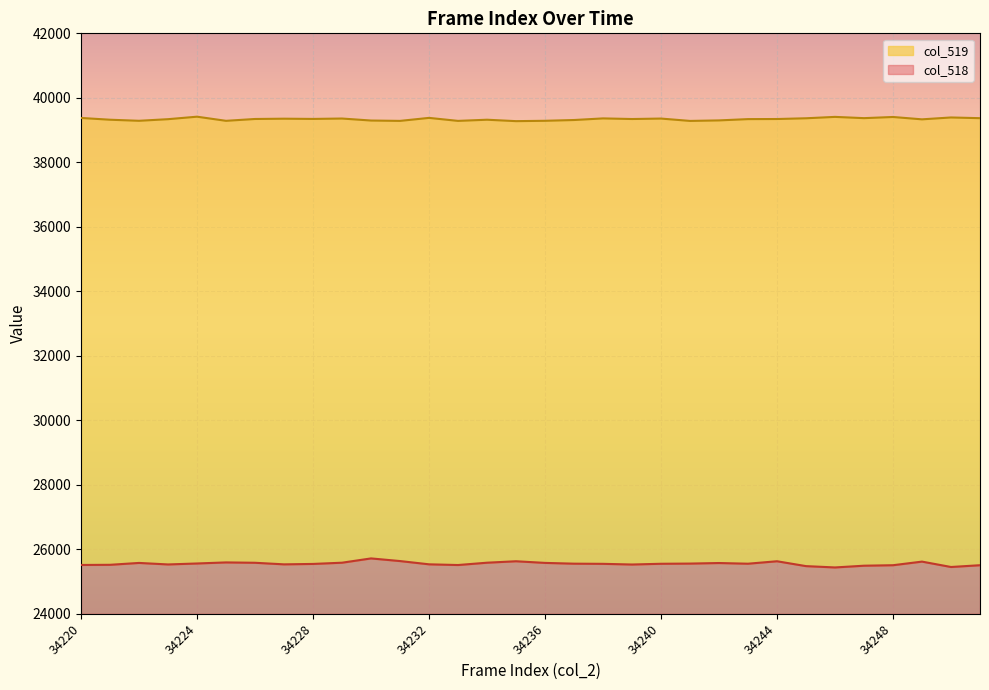

What is the sum of the col_519 values at 34229 and 34220?

78734